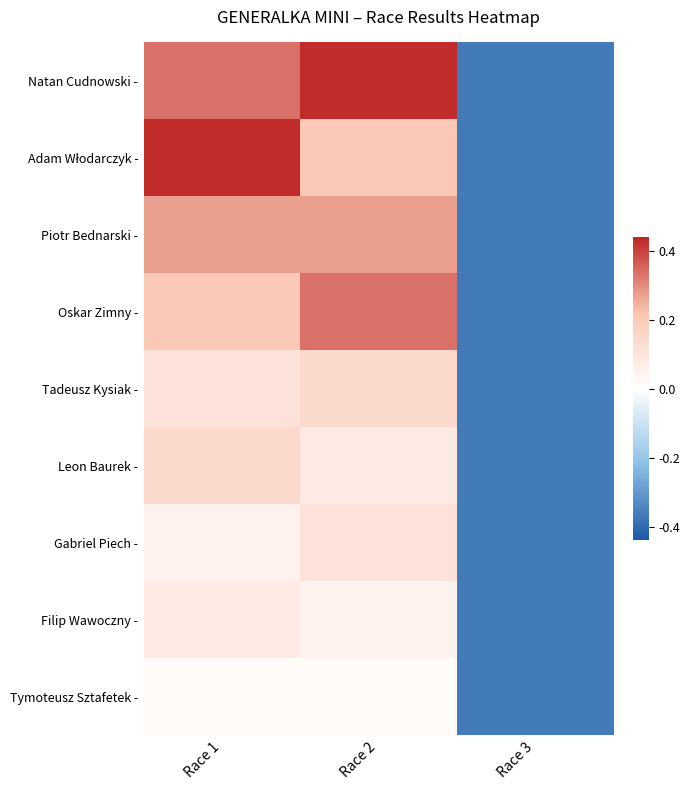

Between Race 1 and Race 2, which is larger?

Race 2